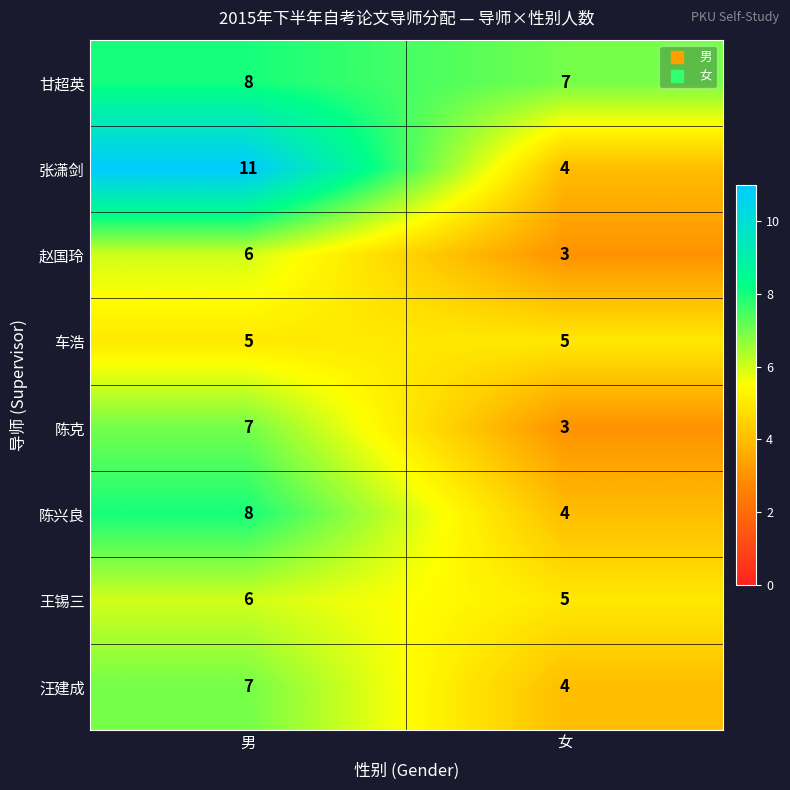

What is the greatest value displayed?

11